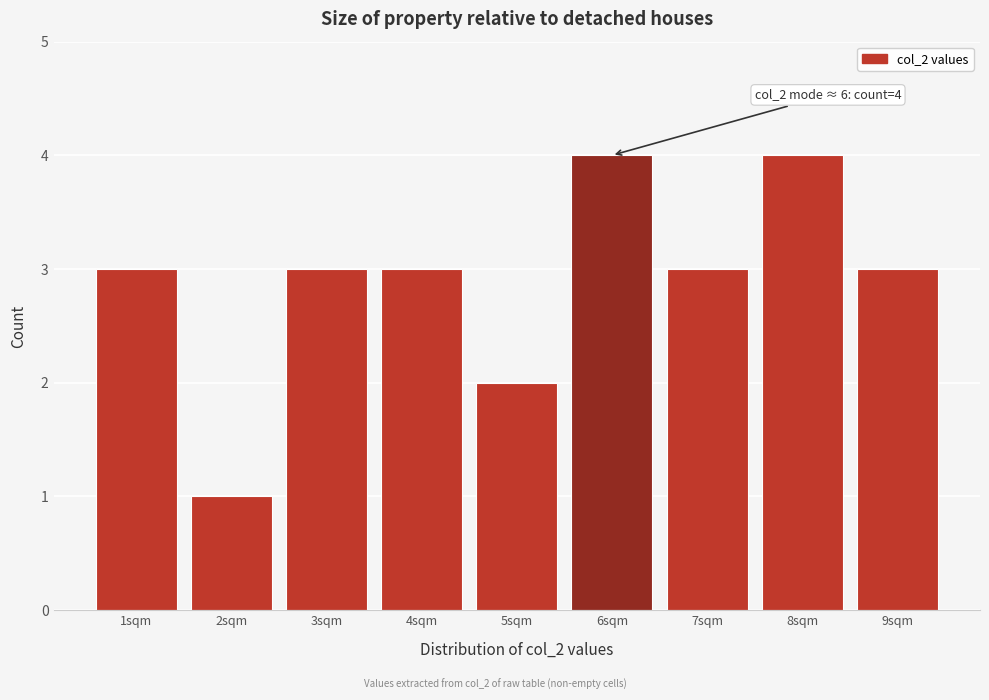

Reading right to left, extract all data points from this chart.

3	4	3	4	2	3	3	1	3